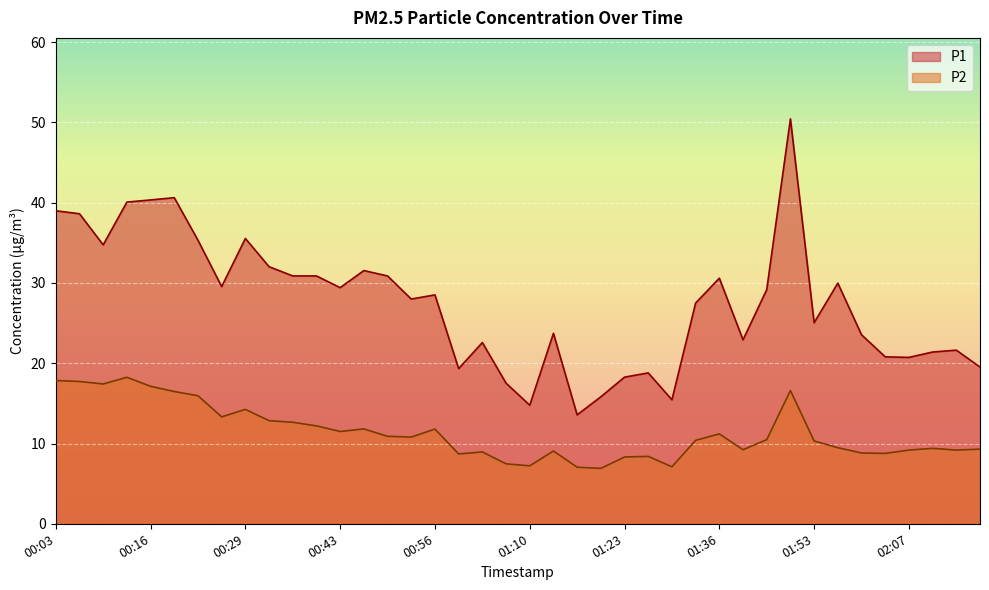

True or false: P2 has more than 0 points higher than both neighbors.

True